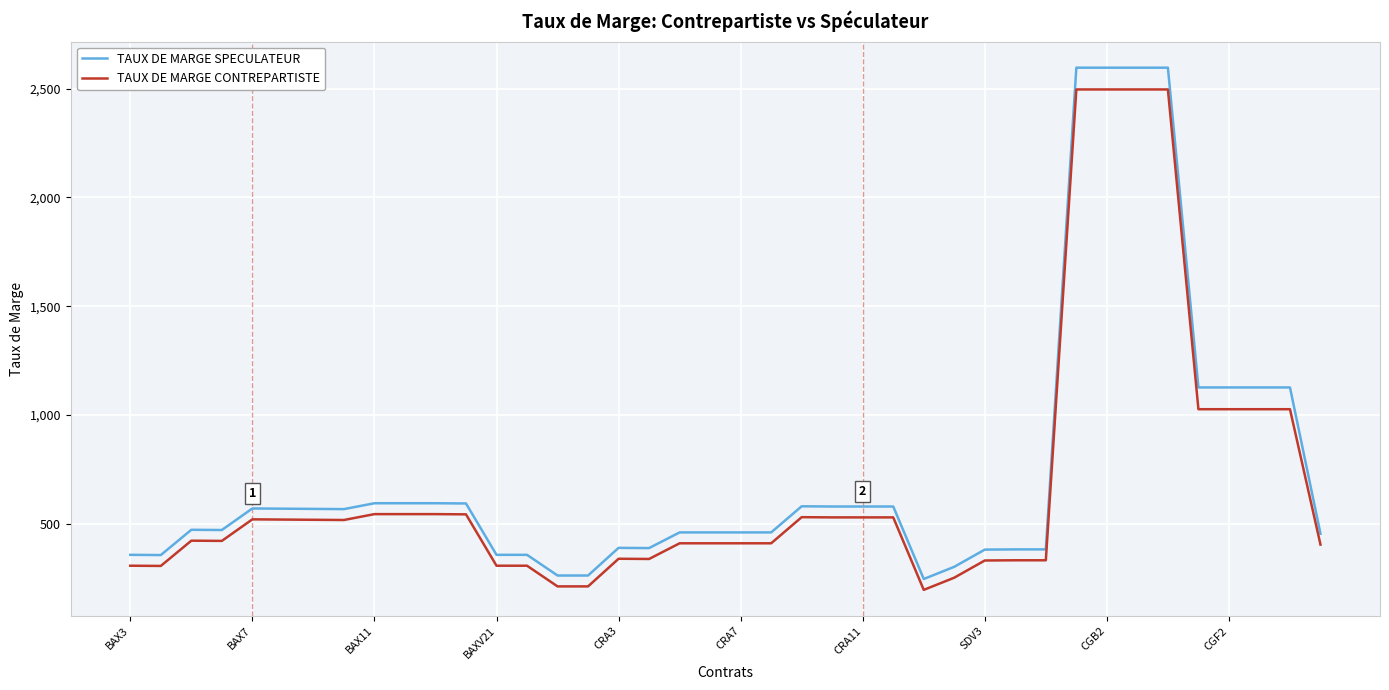

What is the difference between the maximum and minimum values in the TAUX DE MARGE SPECULATEUR series?

2349